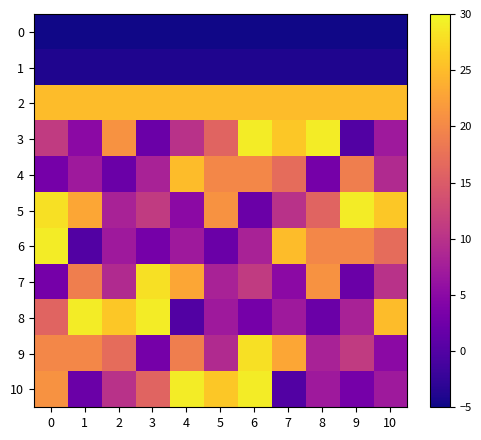

Rank the series at 4 from lowest to highest value.

0, 1, 8, 5, 6, 3, 9, 7, 2, 4, 10